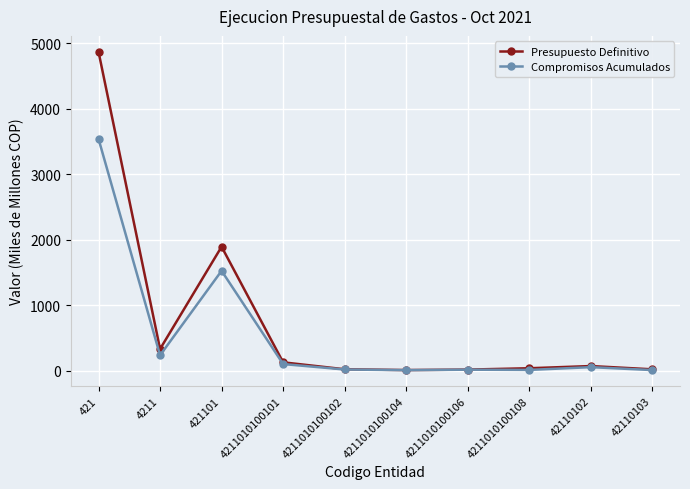

What are all the series names shown in the legend?

Presupuesto Definitivo, Compromisos Acumulados